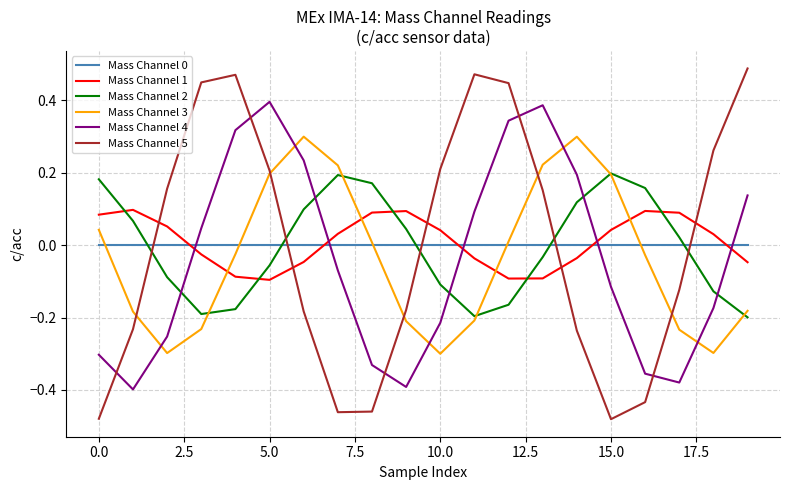

How many times do Mass Channel 4 and Mass Channel 3 cross each other?

5